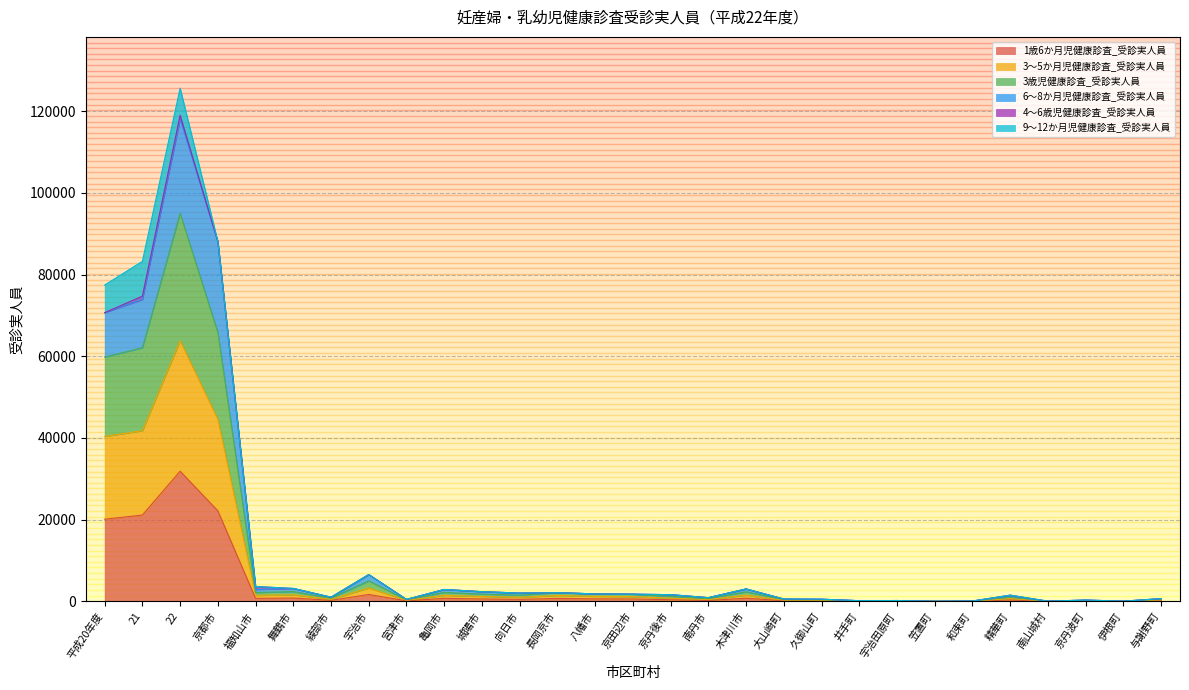

Where is the first local minimum for 3歳児健康診査_受診実人員?

福知山市